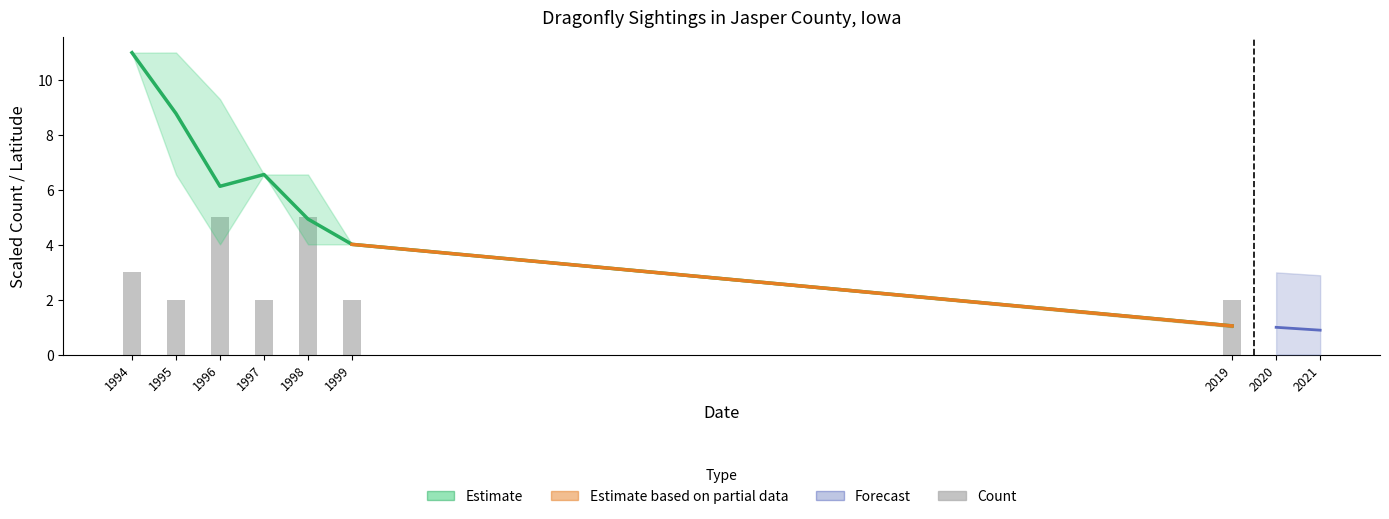

What is the average value?

3